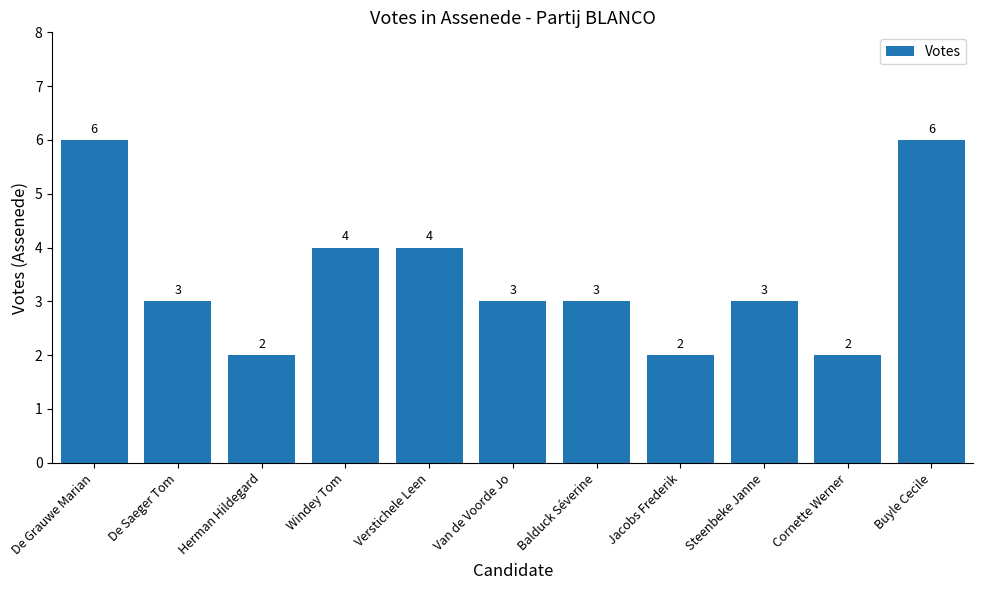

What is the value of the 6th bar from the left?

3